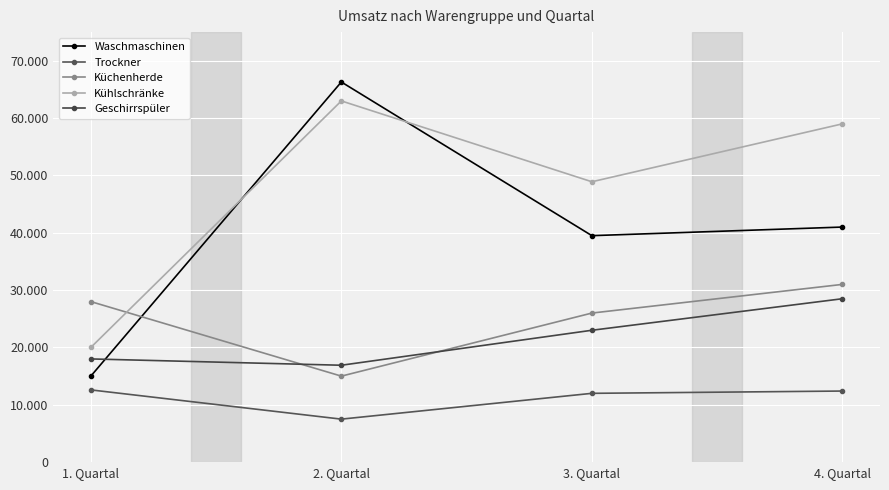

Is this an area chart (filled region under the line)?

No